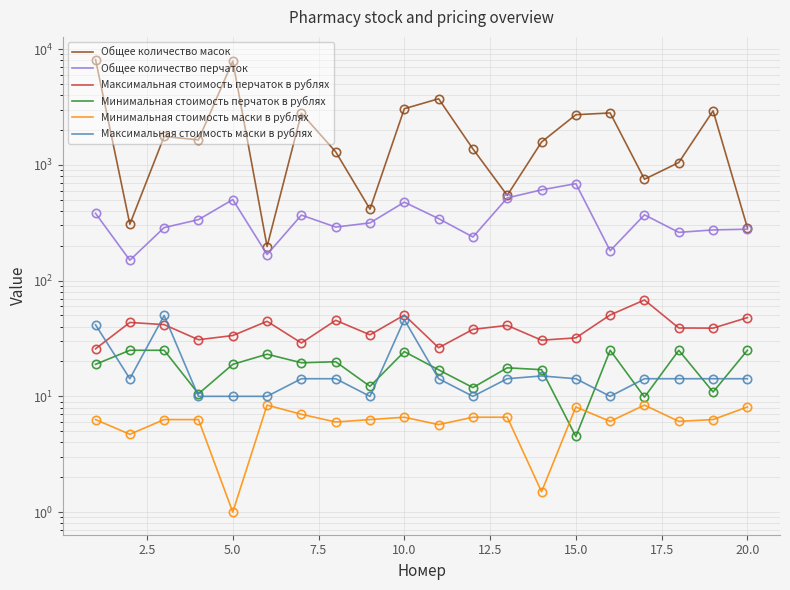

The value of Минимальная стоимость перчаток в рублях at 15.0 is 1.2. True or false?

False